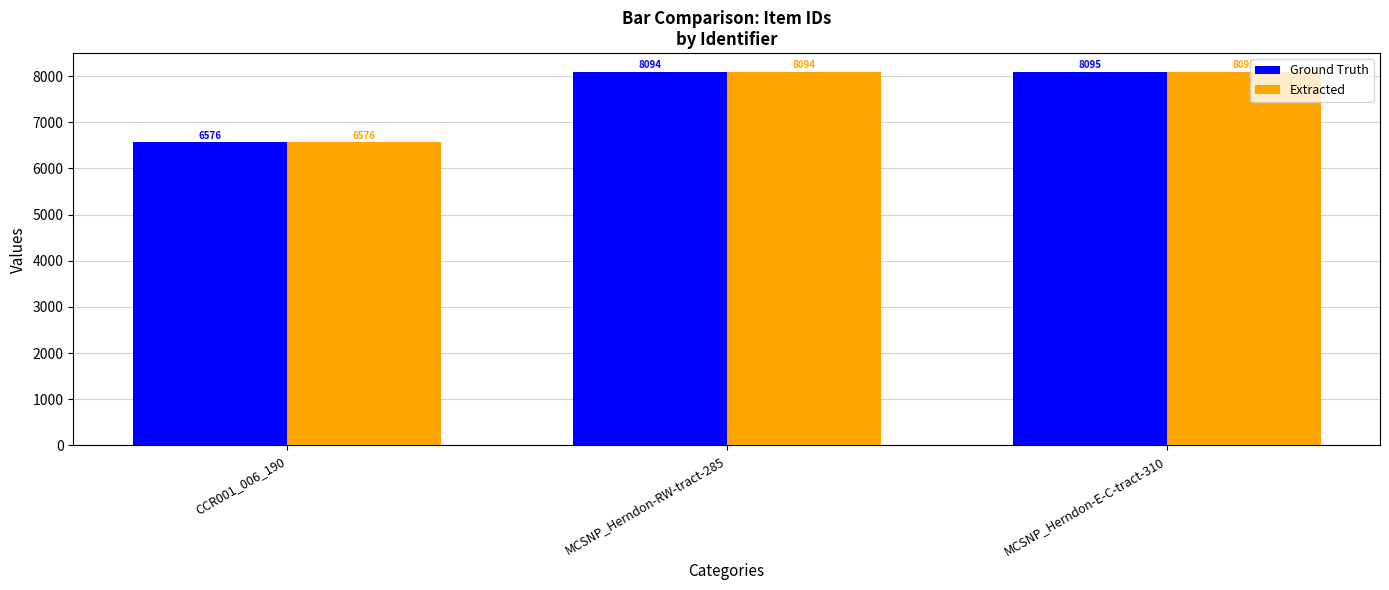

How many groups of bars are there?

3